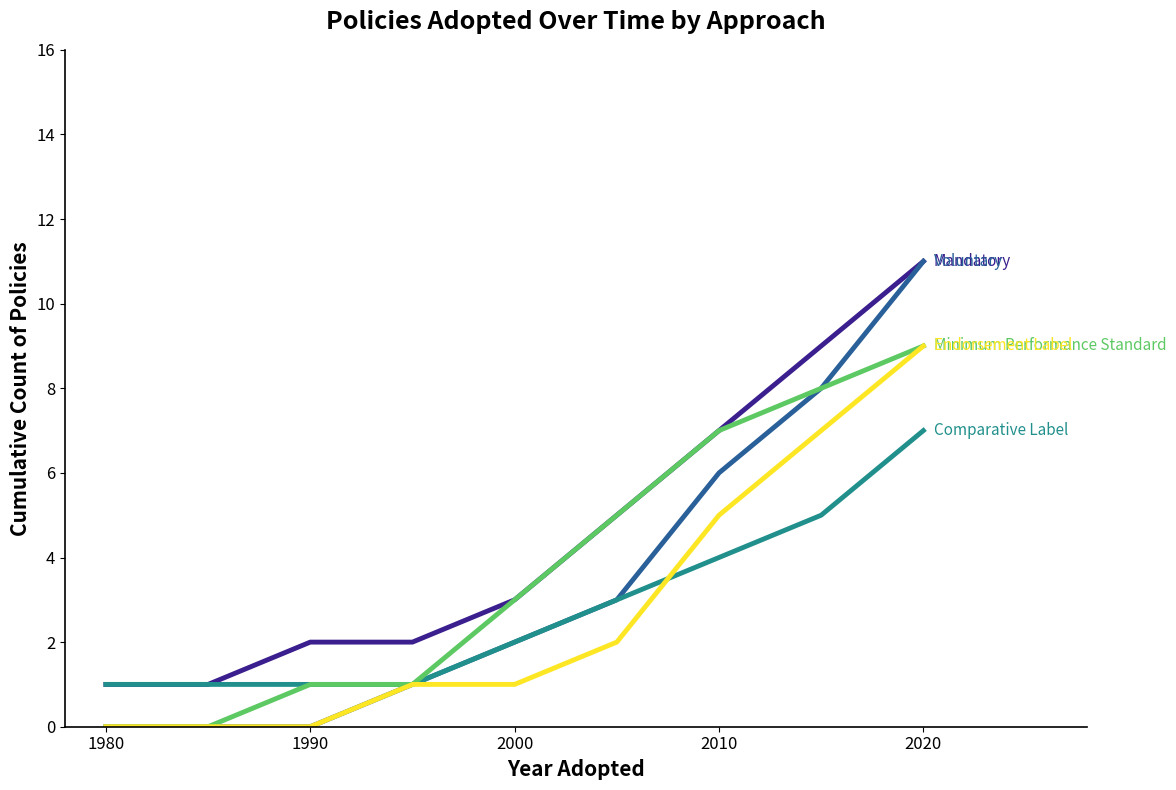

What is the maximum value shown in the chart?

11